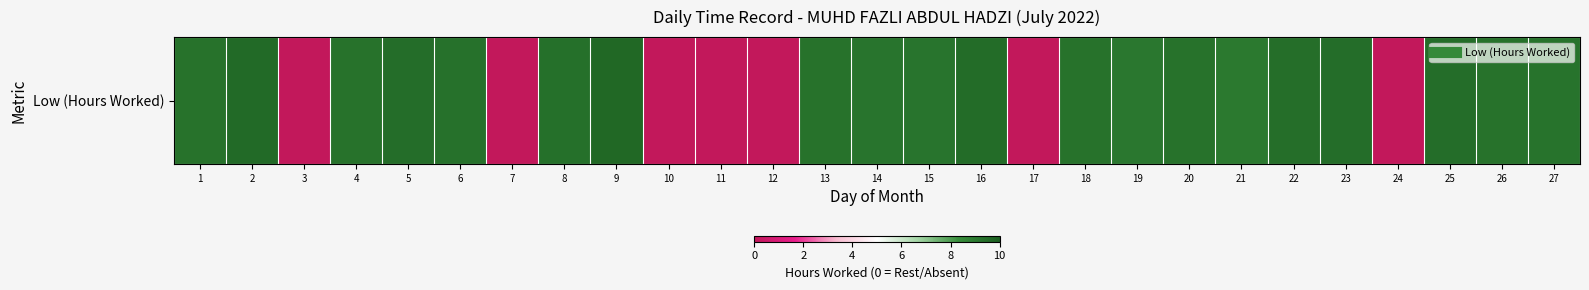

Reading left to right, list all the values displayed in this chart.

1=9.3	2=9.5	3=0.0	4=9.3	5=9.4	6=9.3	7=0.0	8=9.3	9=9.6	10=0.0	11=0.0	12=0.0	13=9.3	14=9.2	15=9.2	16=9.5	17=0.0	18=9.3	19=9.1	20=9.3	21=9.1	22=9.4	23=9.4	24=0.0	25=9.4	26=9.3	27=9.2